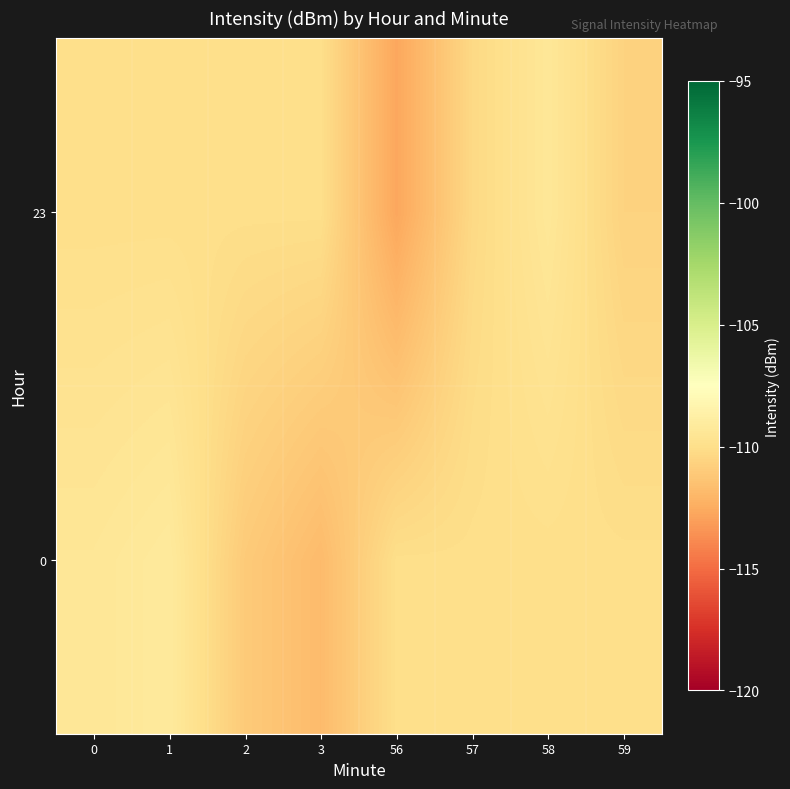

List the series in order of their overall mean, lowest first.

23, 0